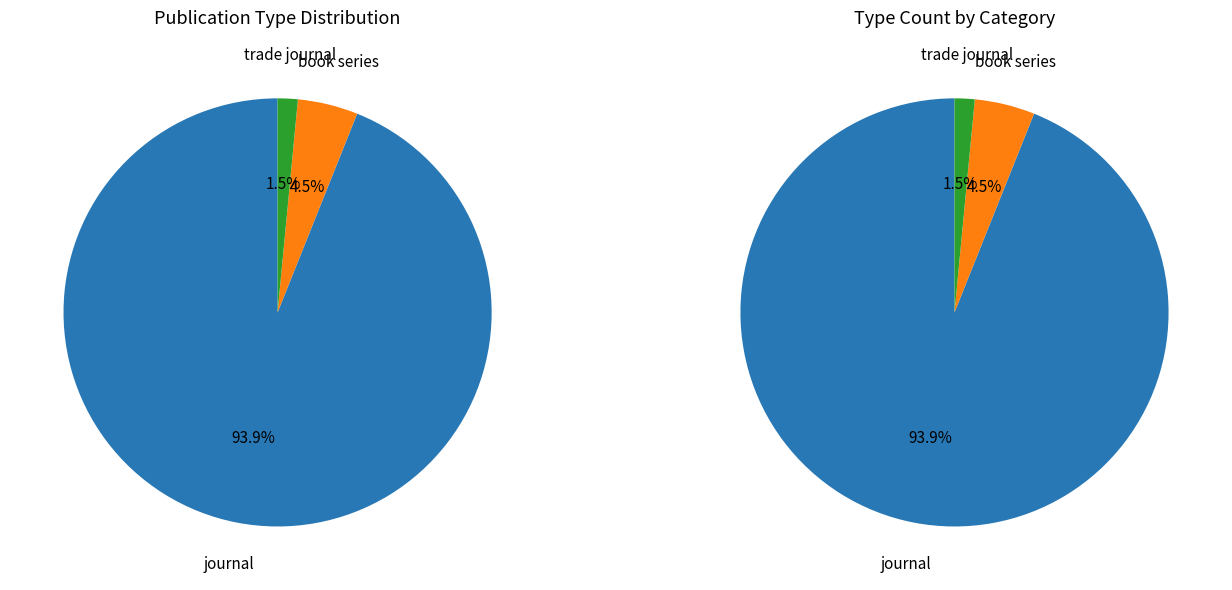

Is there any slice that represents more than half of the pie?

Yes